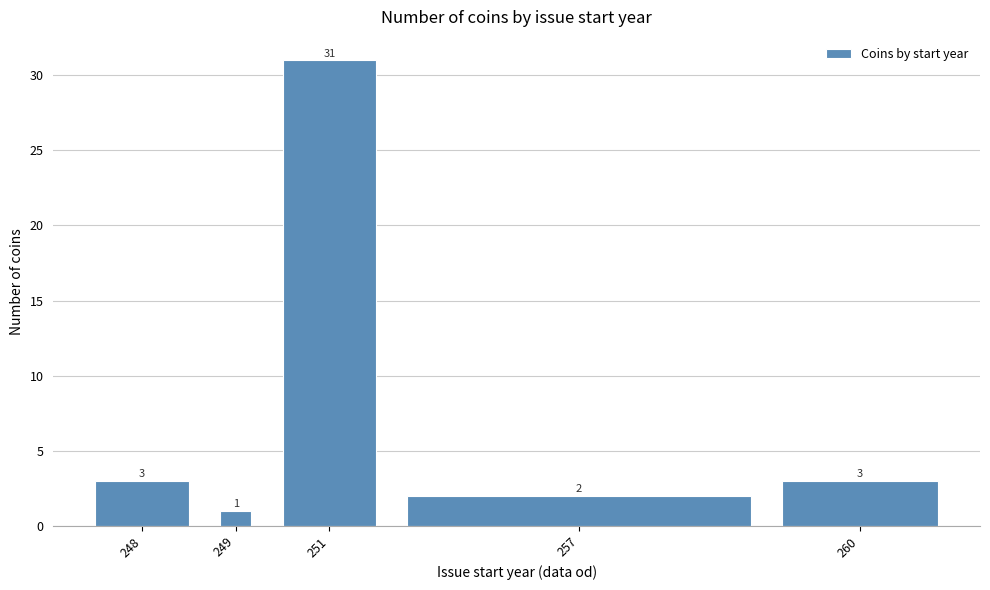

Reading right to left, what are all the values shown in this chart?

3	2	31	1	3